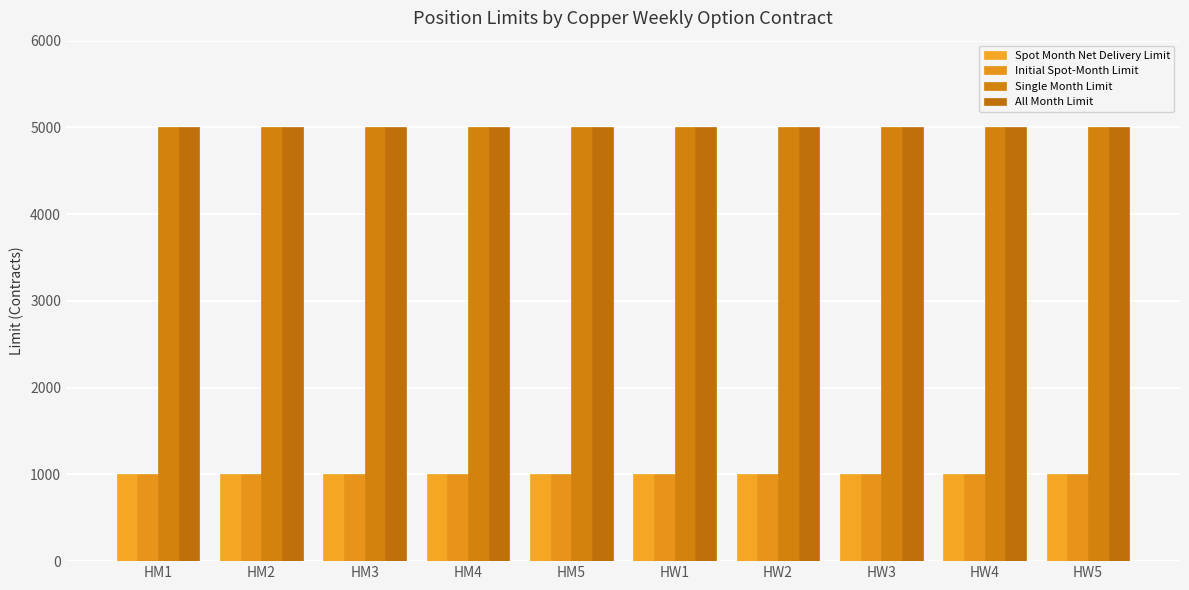

What is the value of the All Month Limit bar at the 8th from the left?

5000